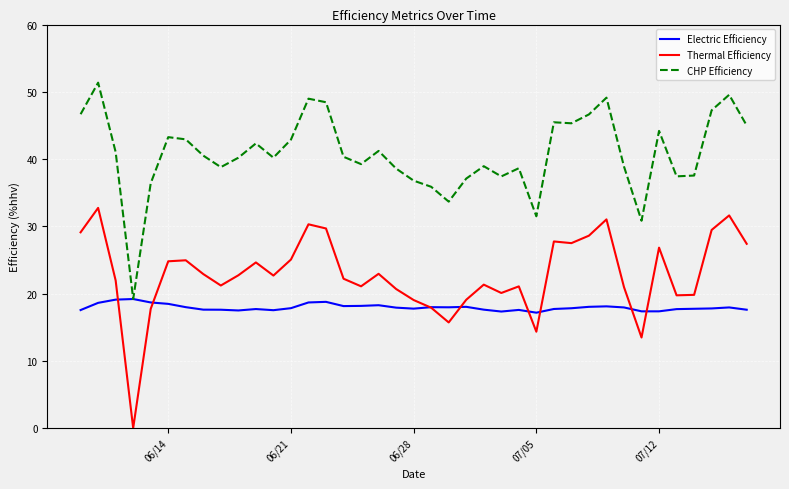

Which series has the widest spread of values?

Thermal Efficiency